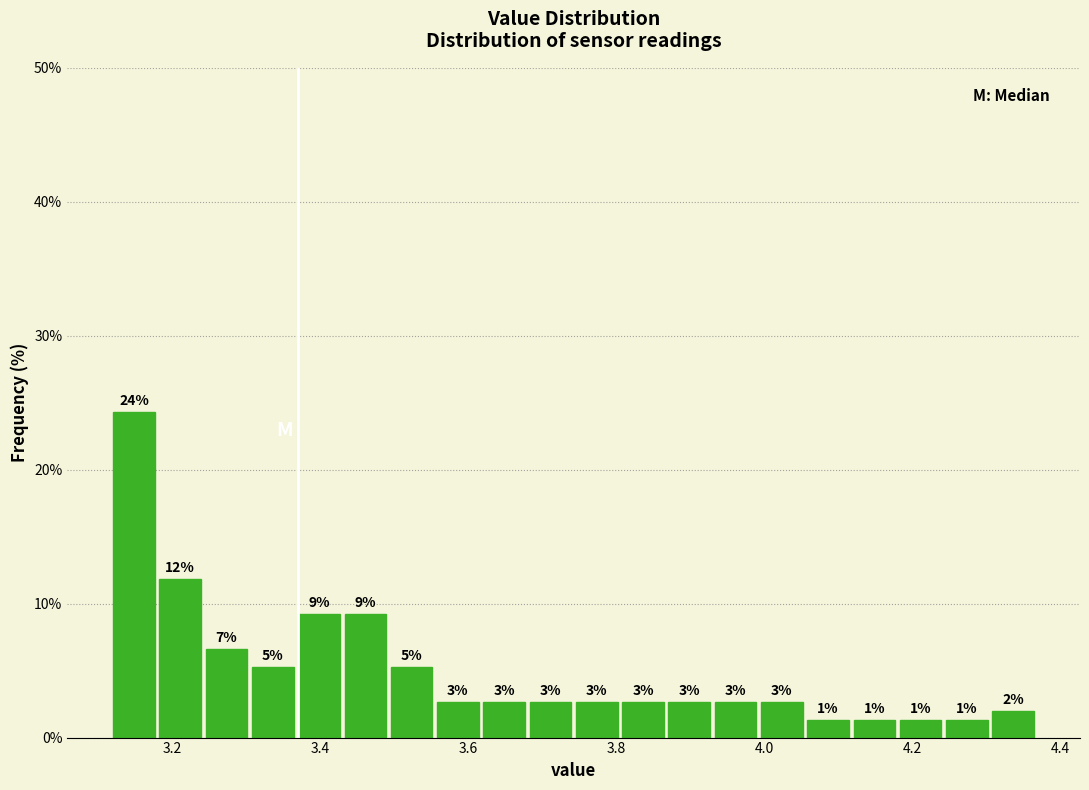

Read against the x-axis, roughly where is the centre of the tallest bar?

3.14